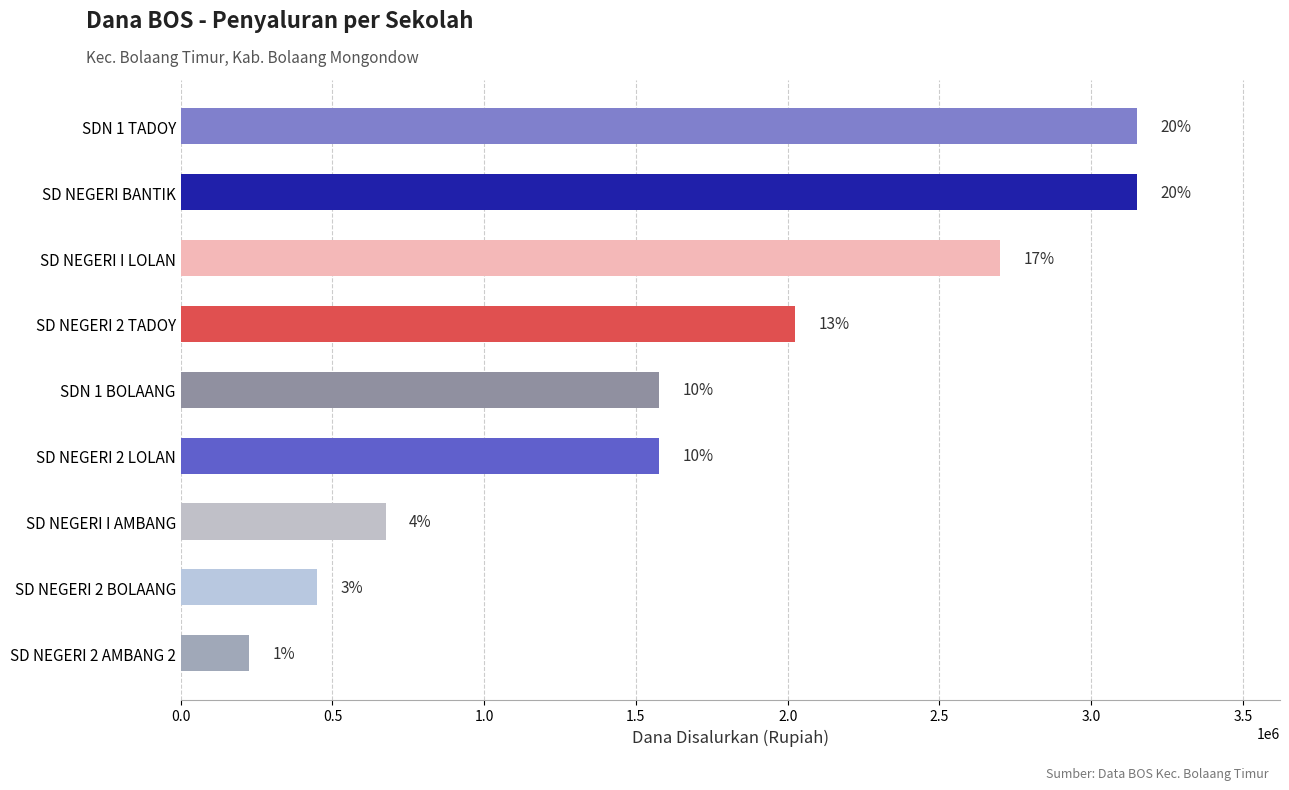

Are the bars horizontal?

Yes